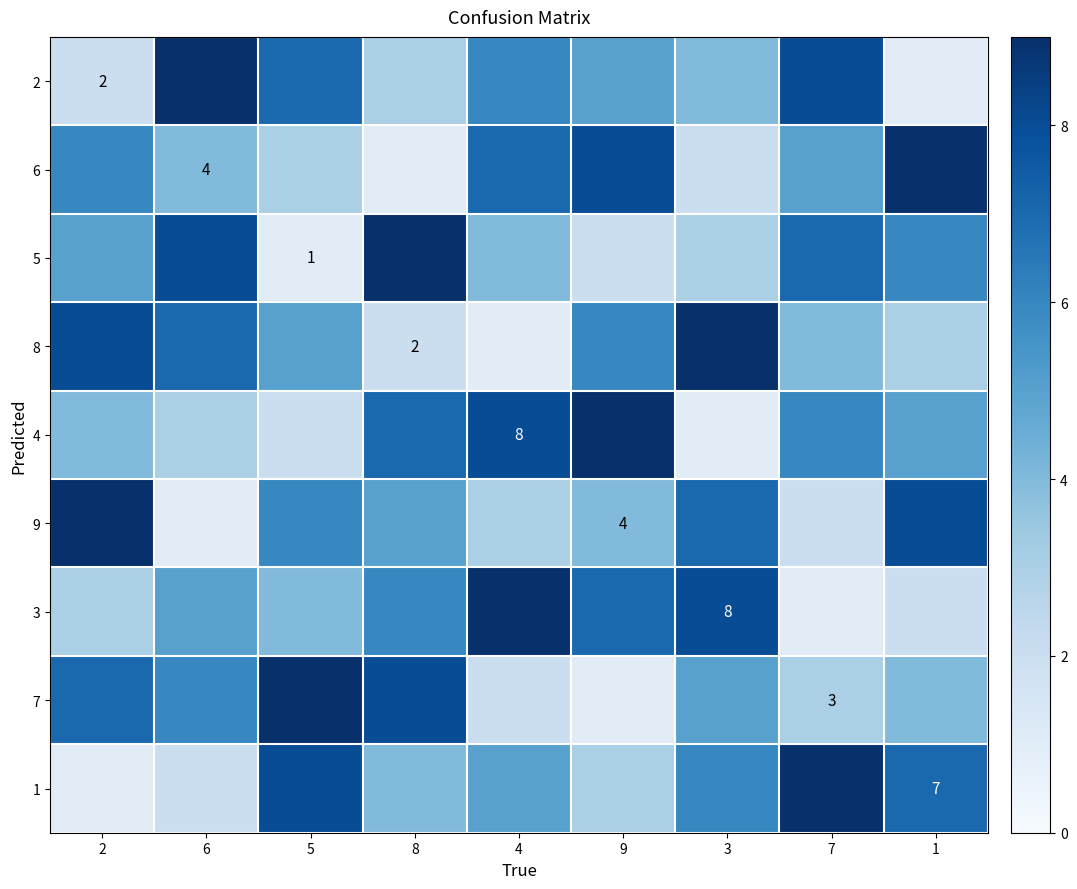

Is it true that 1 equals 11 at 1?

False